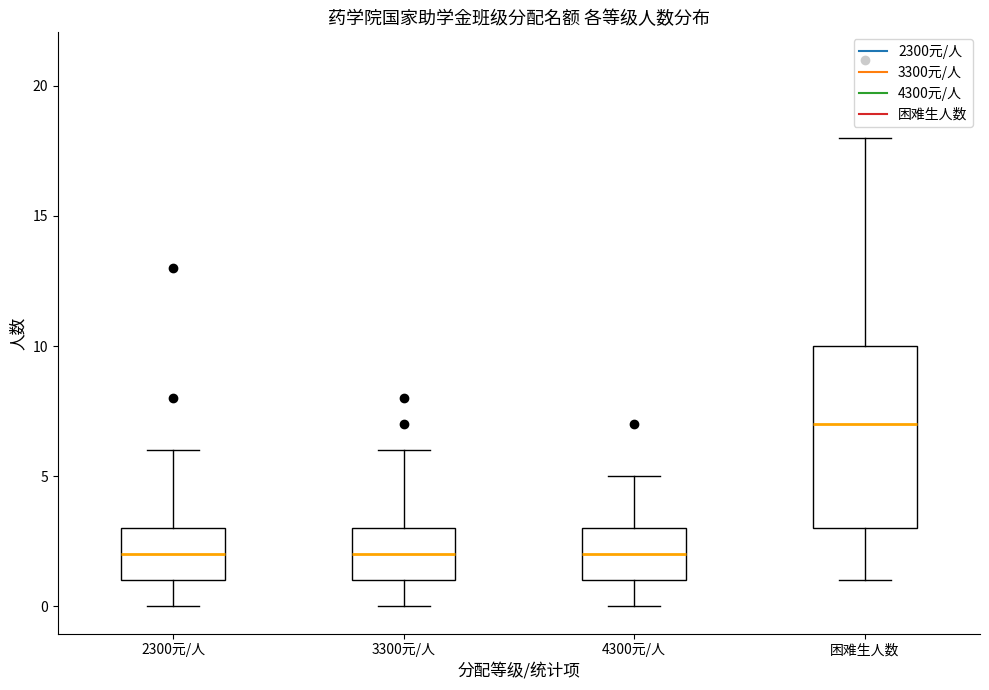

Which box's median line is the highest?

困难生人数